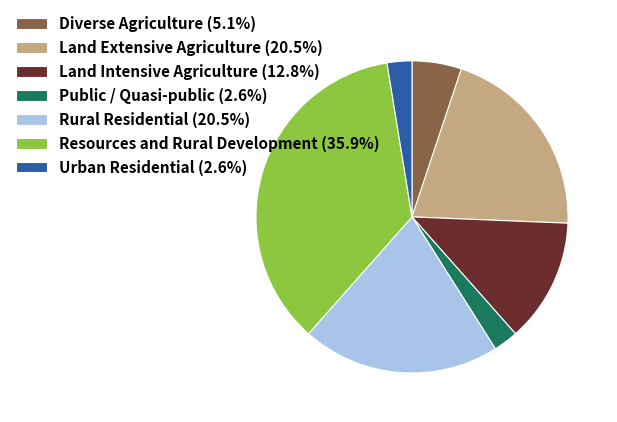

Combined, do Urban Residential (2.6%) and Rural Residential (20.5%) account for over 50%?

No